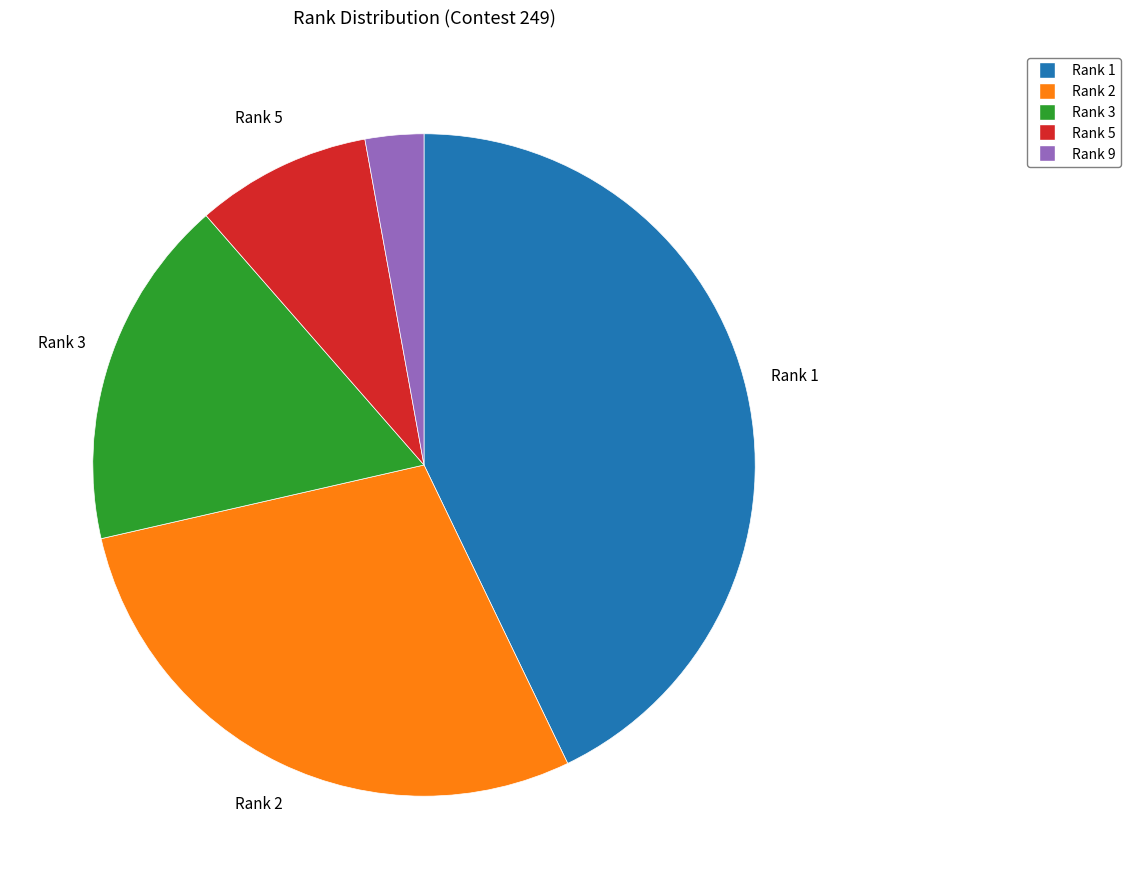

Count the number of slices in the pie.

5